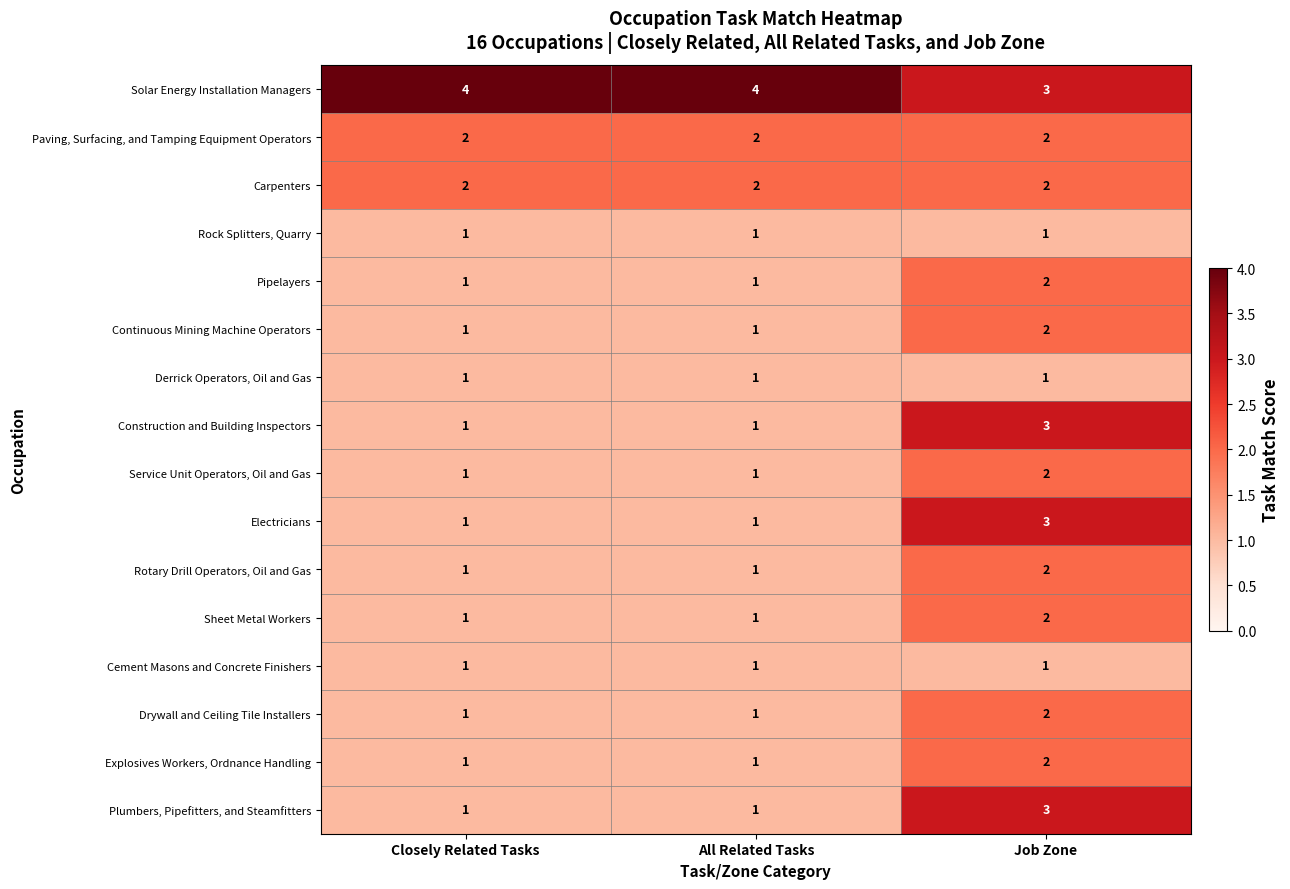

What is the maximum value shown in the chart?

4